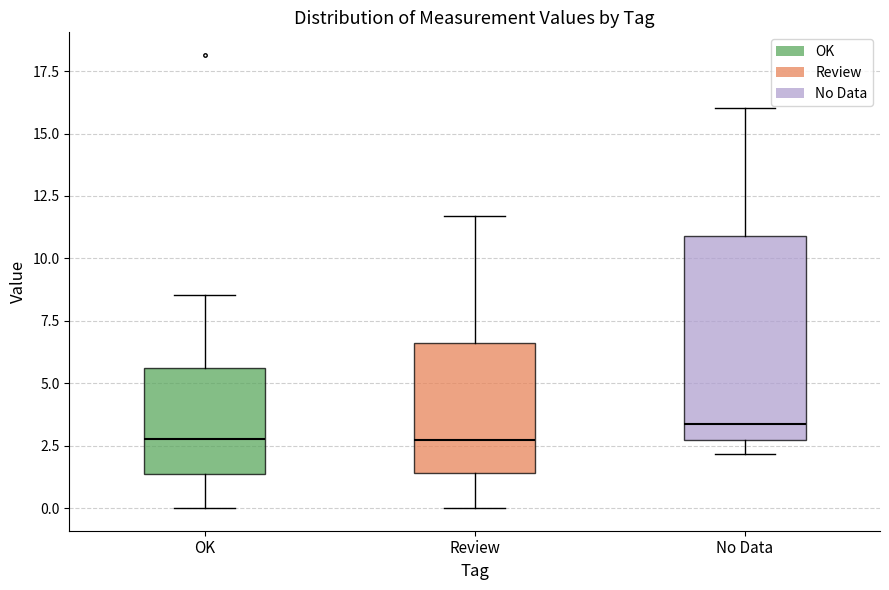

Comparing the boxes themselves (not the whiskers), which one is the tallest?

No Data